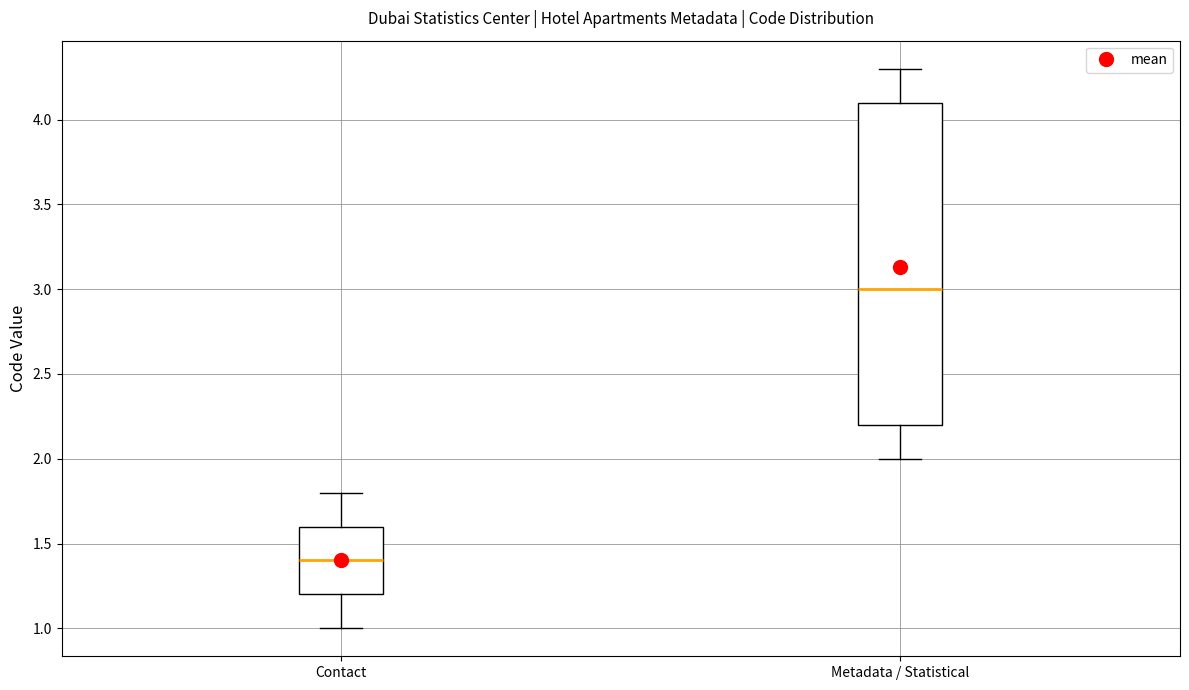

Reading left to right, read every box against the y-axis: the position of its median line, the range the box covers, and the ends of its whiskers. The values are not printed on the chart, so give them approximately, as read against the axis.

Contact: median 1.4, box 1.2 to 1.6, whiskers 1.0 to 1.8
Metadata / Statistical: median 3.0, box 2.2 to 4.1, whiskers 2.0 to 4.3